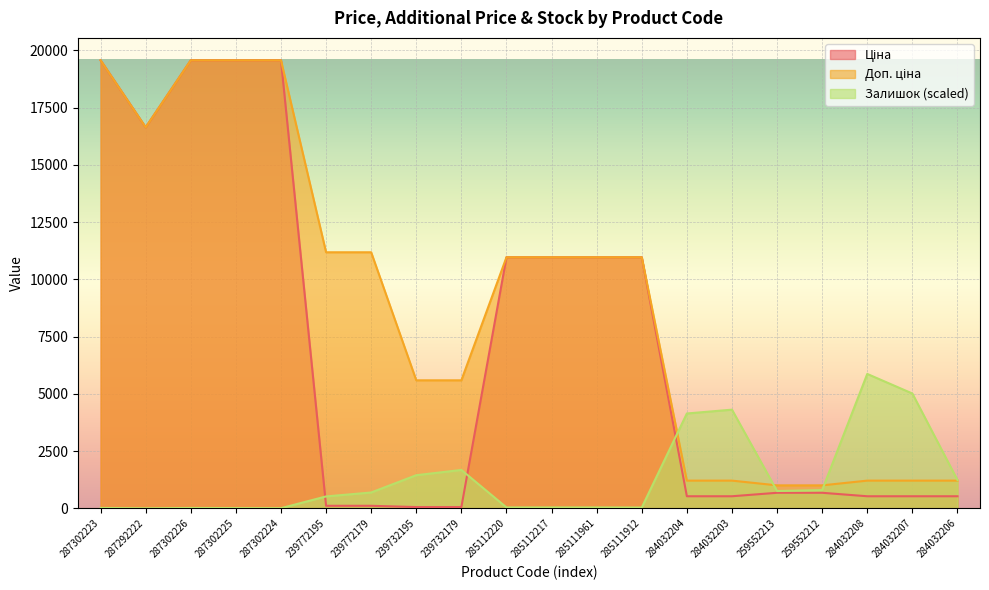

At how many categories does at least one series exceed 18711?

4